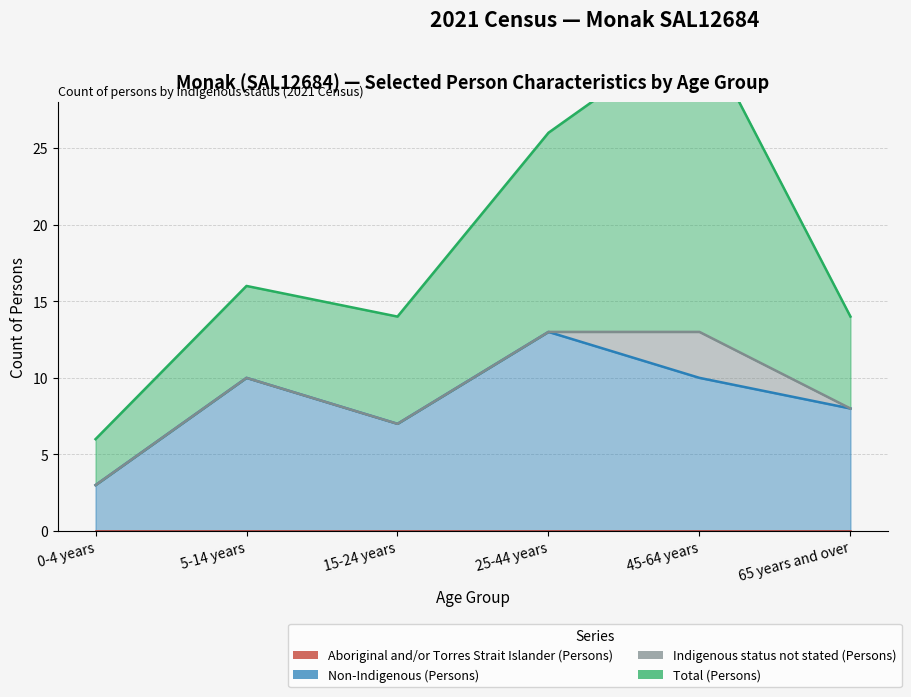

Reading left to right, extract all data points from this chart.

Aboriginal and/or Torres Strait Islander (Persons): 0-4 years=0	5-14 years=0	15-24 years=0	25-44 years=0	45-64 years=0	65 years and over=0
Non-Indigenous (Persons): 0-4 years=3	5-14 years=10	15-24 years=7	25-44 years=13	45-64 years=10	65 years and over=8
Indigenous status not stated (Persons): 0-4 years=0	5-14 years=0	15-24 years=0	25-44 years=0	45-64 years=3	65 years and over=0
Total (Persons): 0-4 years=3	5-14 years=6	15-24 years=7	25-44 years=13	45-64 years=20	65 years and over=6